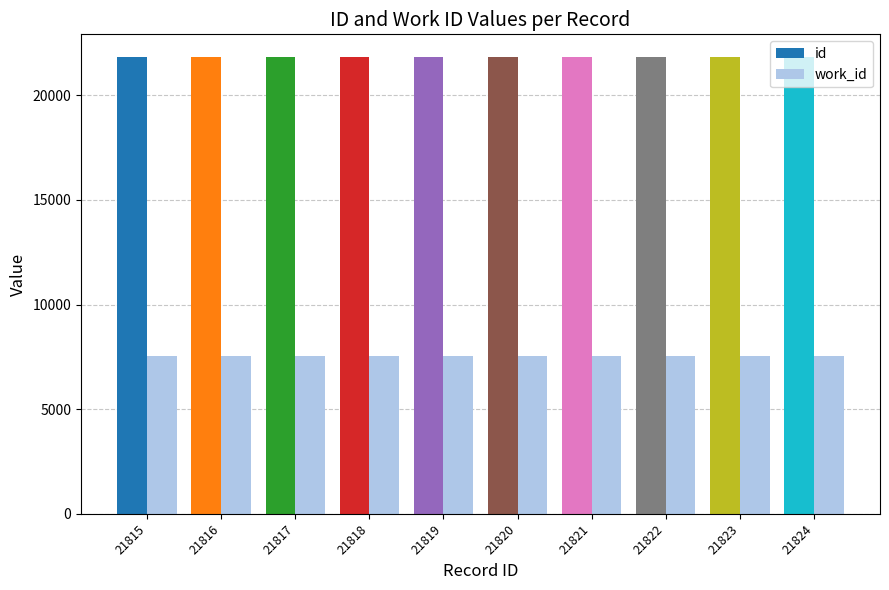

List the series in order of their overall mean, lowest first.

work_id, id